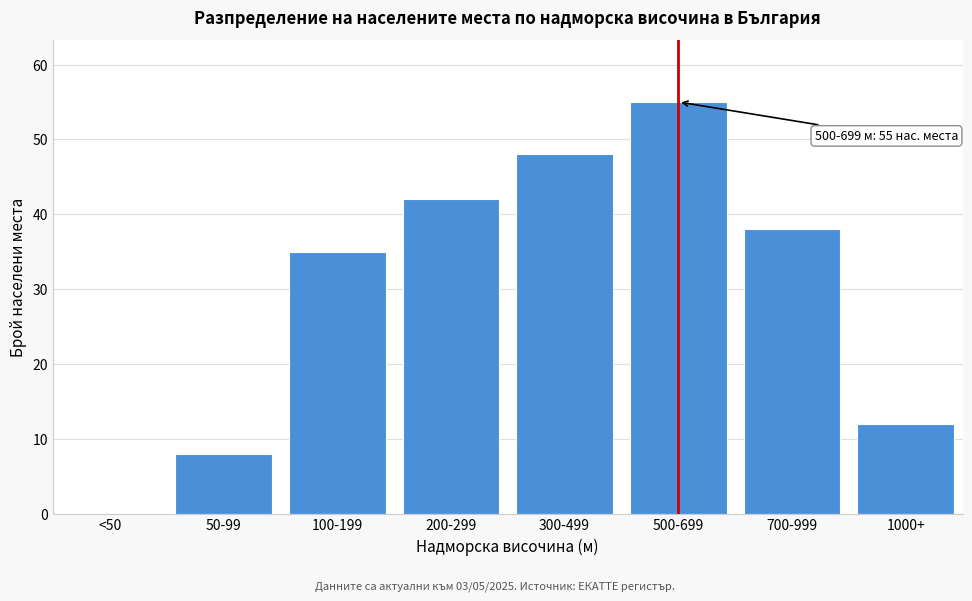

Reading left to right, list all the values displayed in this chart.

<50=0	50-99=8	100-199=35	200-299=42	300-499=48	500-699=55	700-999=38	1000+=12